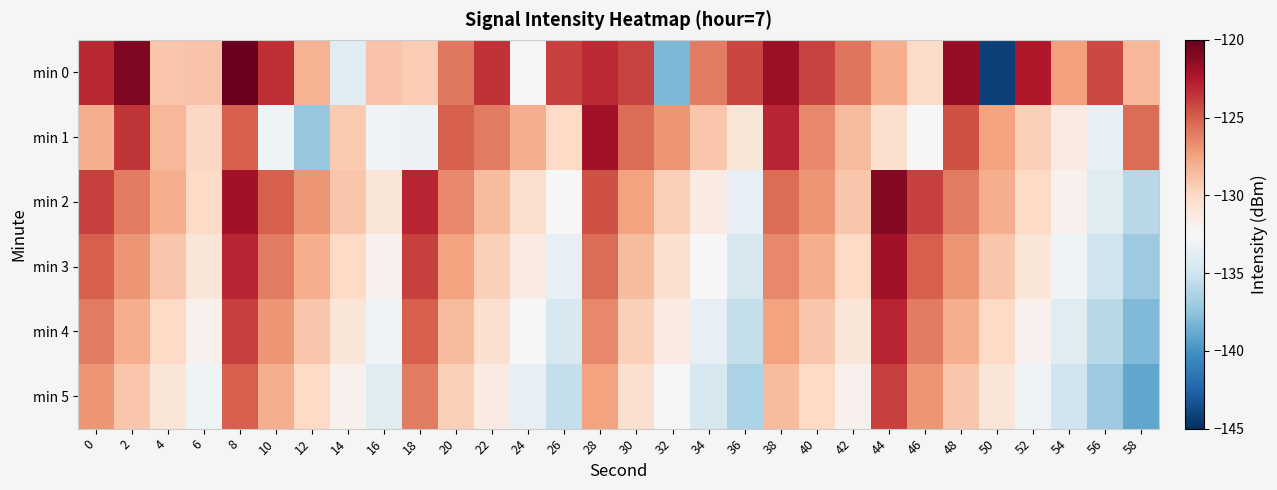

What is the difference between the highest and lowest values at 2?

8.1